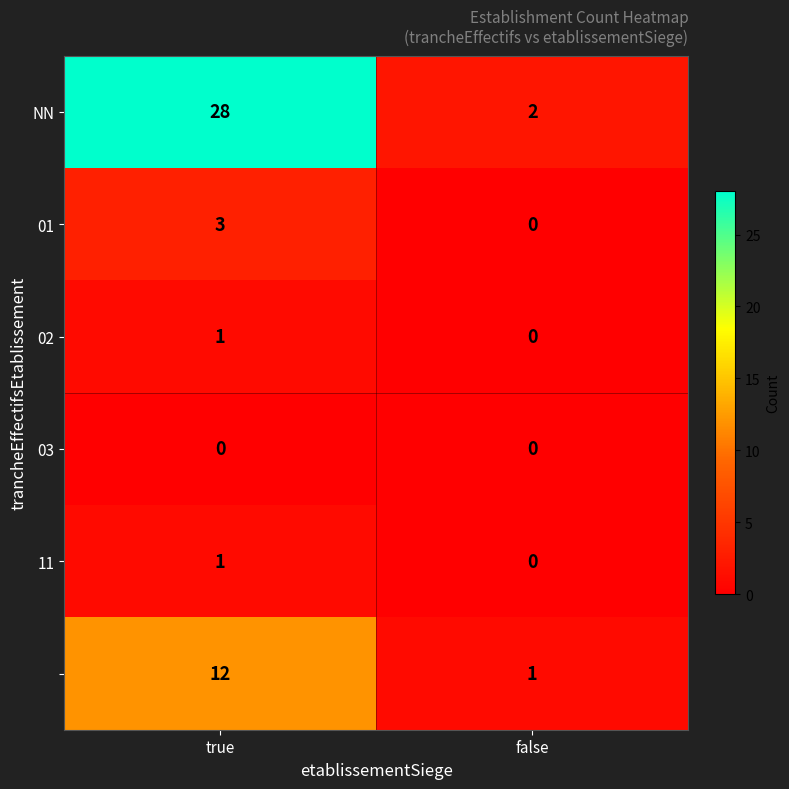

What is the total value across all series at false?

3